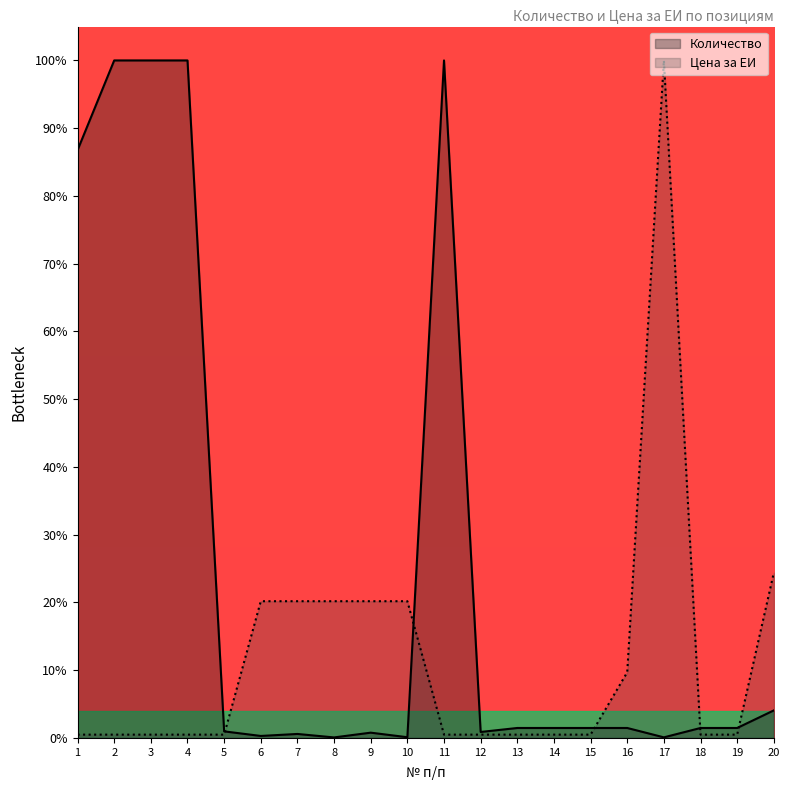

Which series changed the most between 2 and 16?

Количество